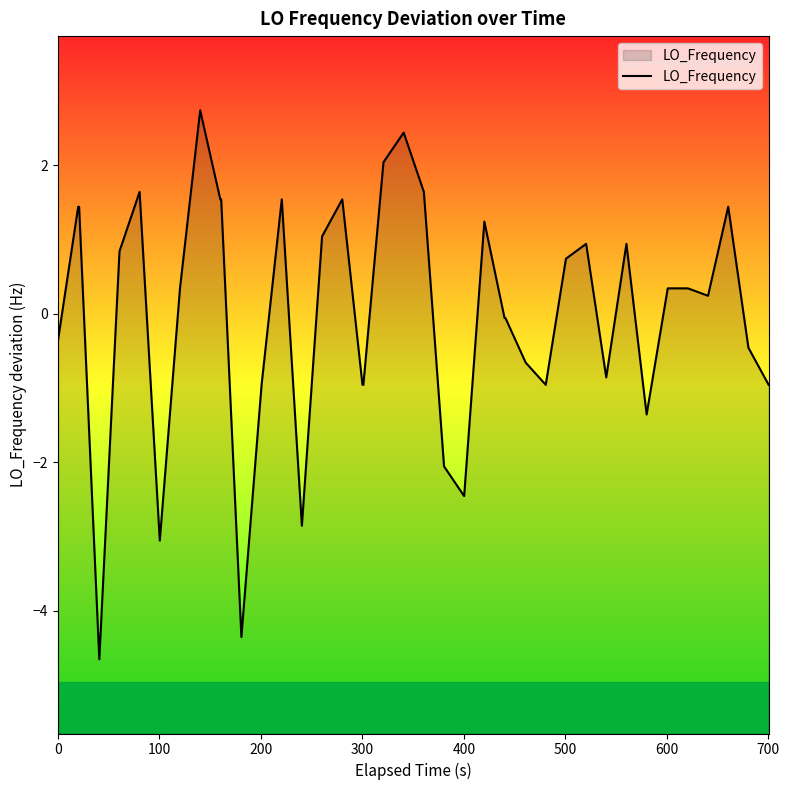

How many points are lower than both their immediate neighbors (excluding endpoints)?

9